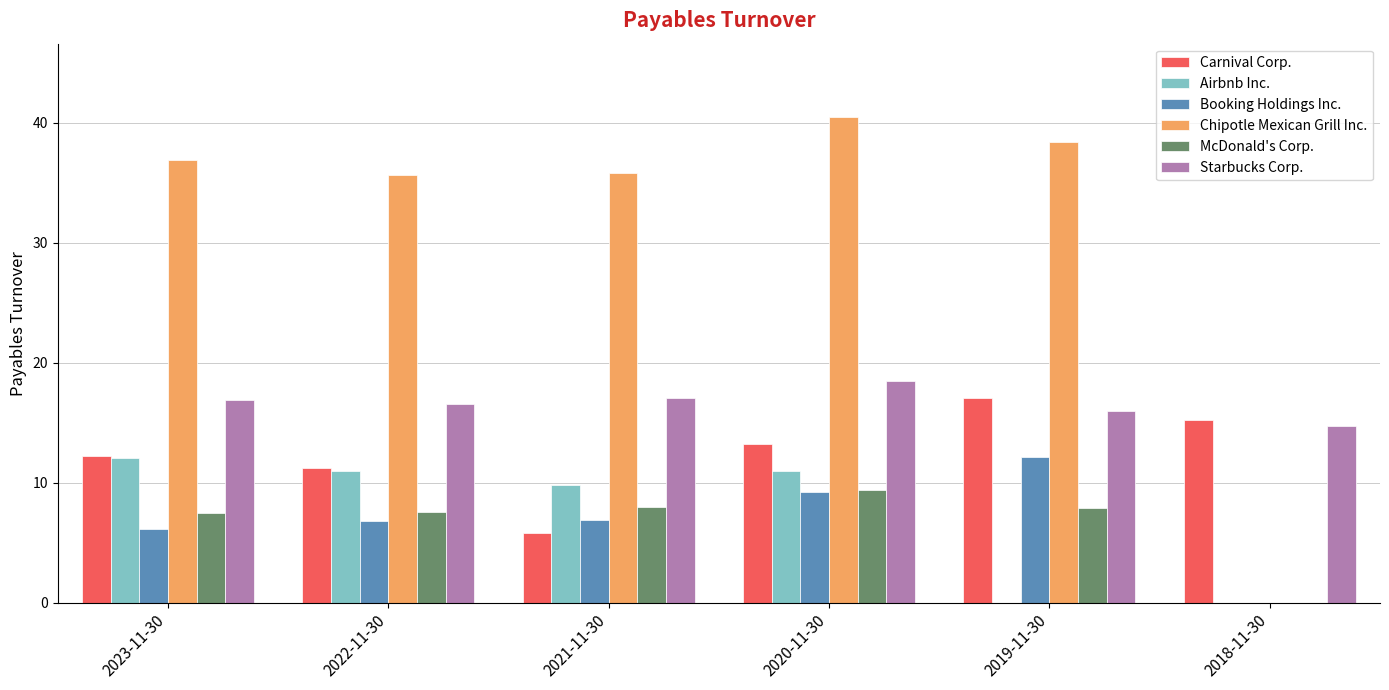

Between 2023-11-30 and 2019-11-30, which series saw the biggest shift?

Airbnb Inc.